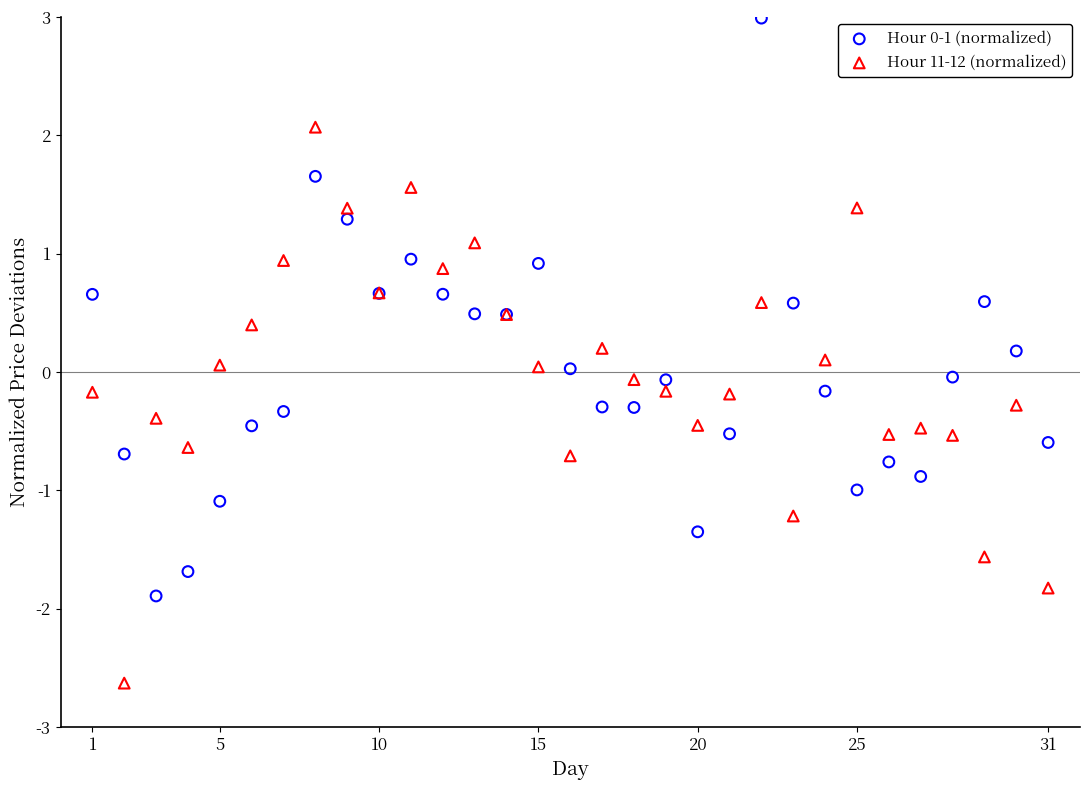

Which series reaches the minimum Y coordinate?

Hour 11-12 (normalized)